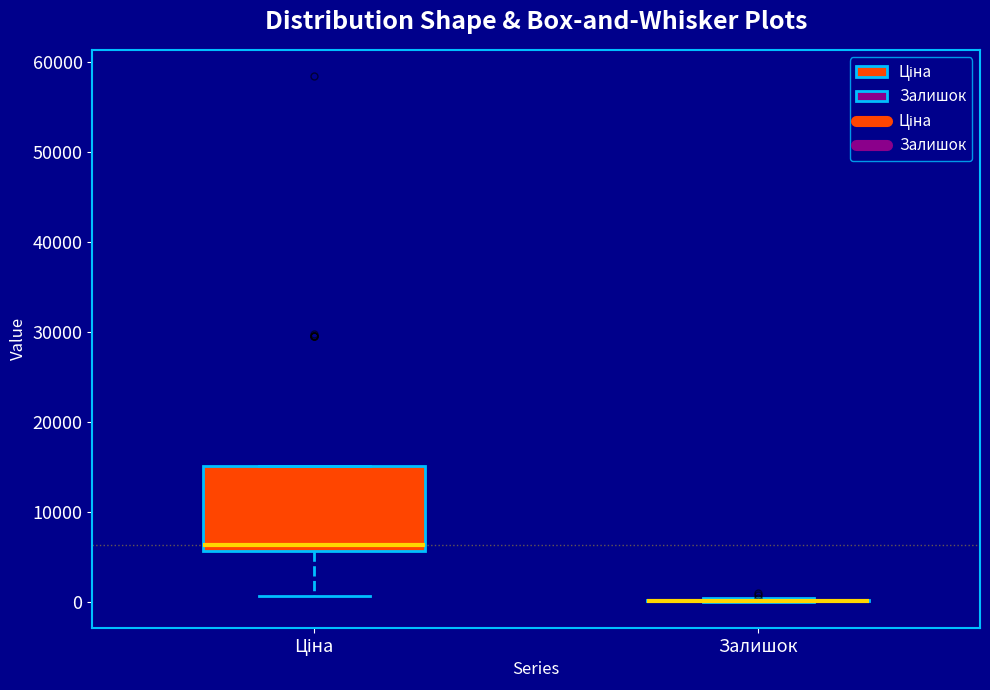

Which box is the tallest, from its lower edge to its upper edge?

Ціна